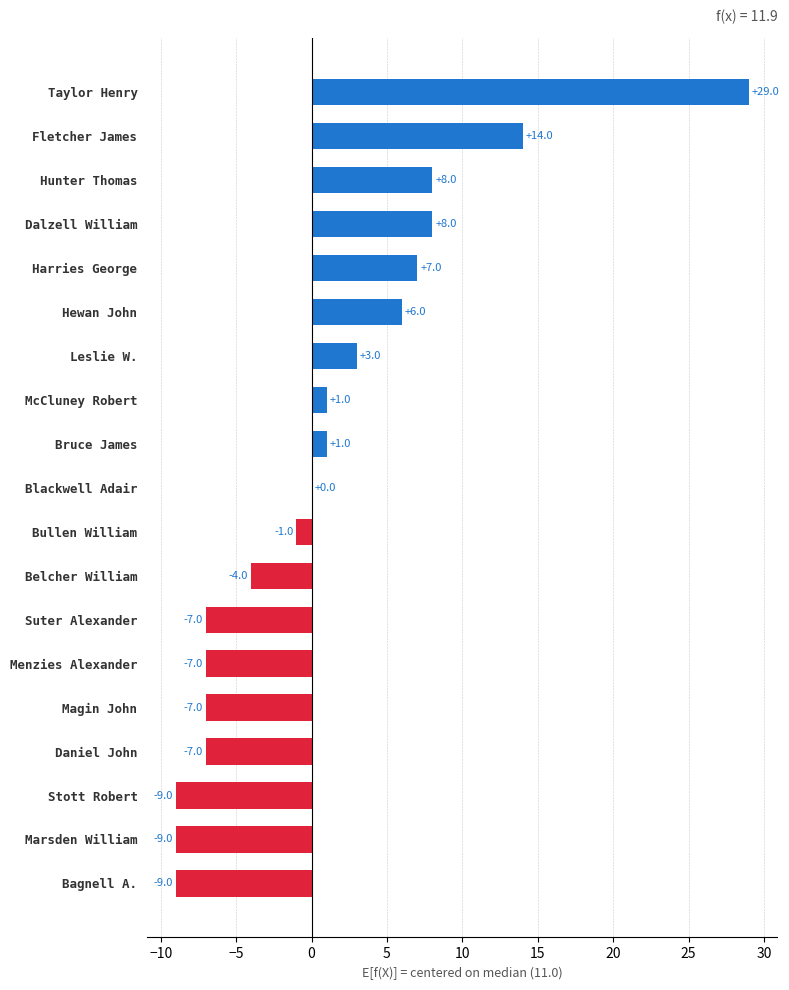

Count the number of data series in this chart.

1